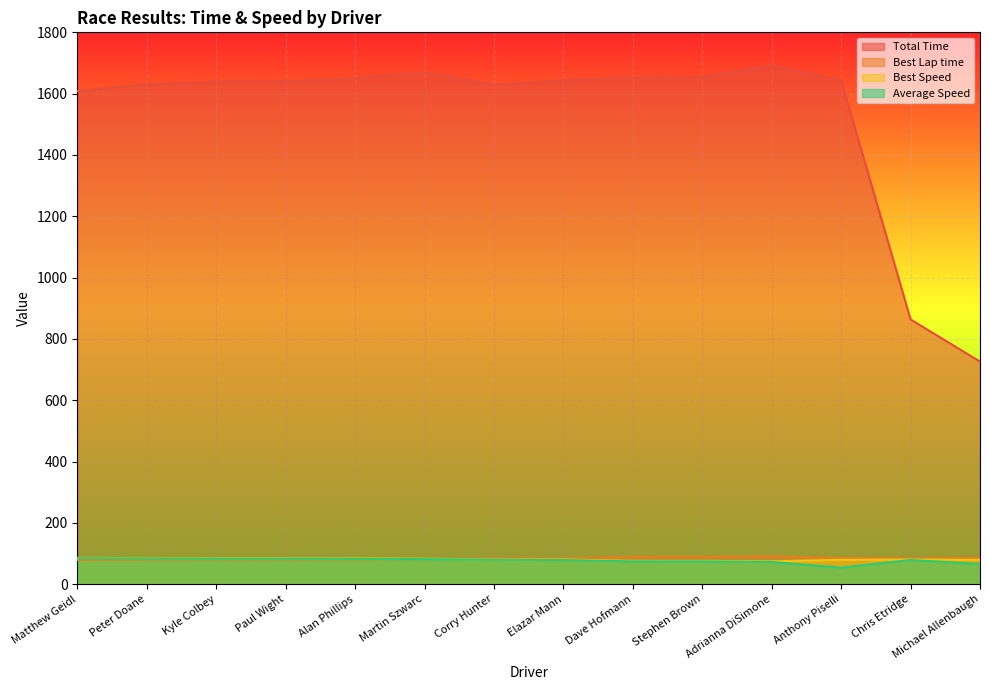

List the series in order of their peak value, highest first.

Total Time, Best Lap time, Best Speed, Average Speed